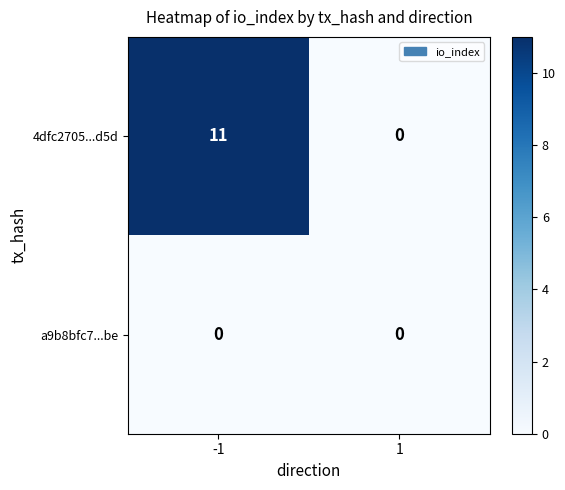

Which series has the largest range (max minus min)?

4dfc2705...d5d